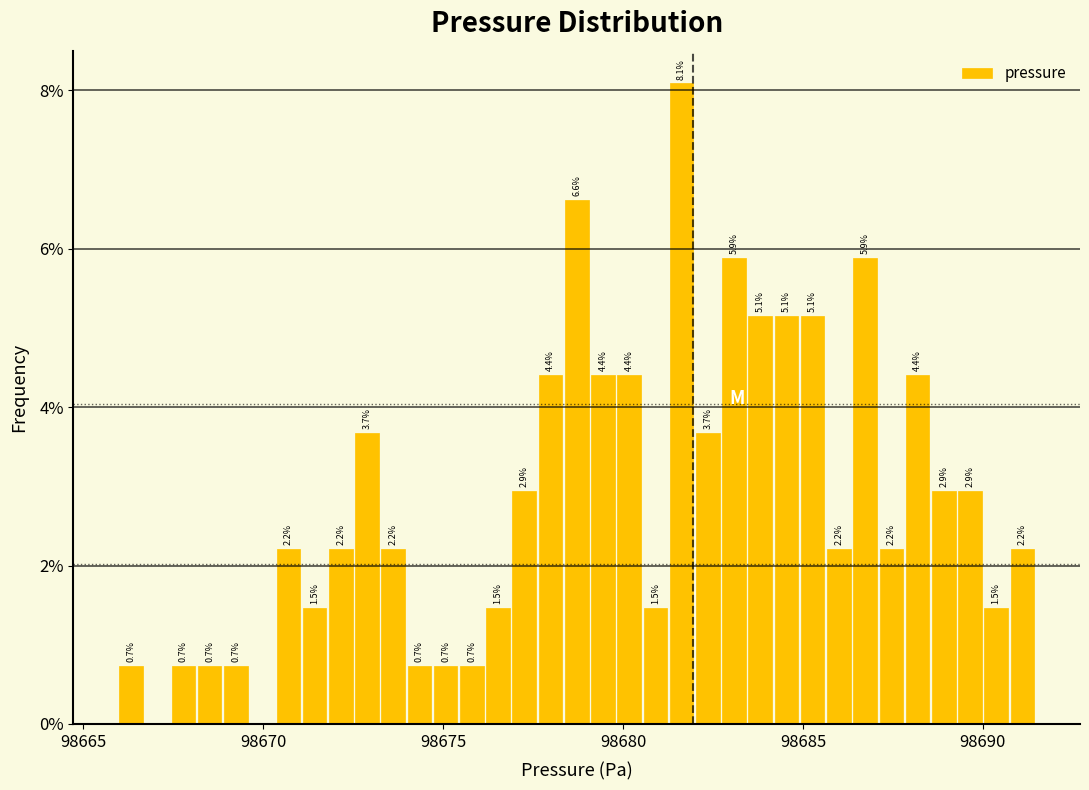

Read against the x-axis, roughly where is the centre of the tallest bar?

98681.5